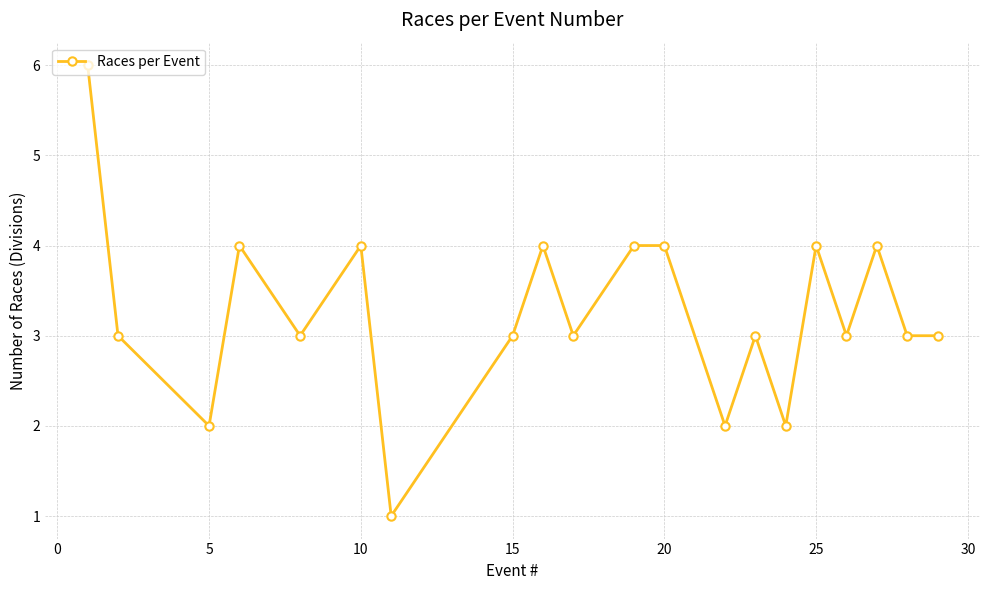

Count the values in the range 3 to 4.

15